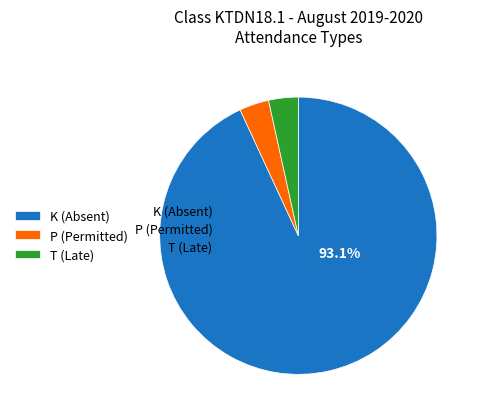

How much of the chart is everything except P?

96.6%